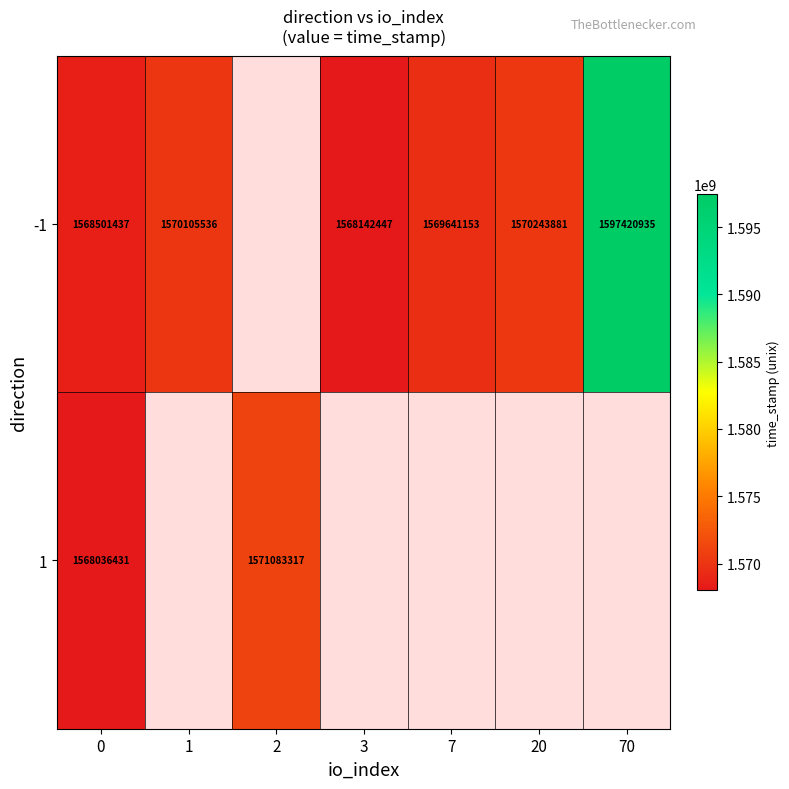

True or false: -1 has a value of 2786146865 at 7.

False